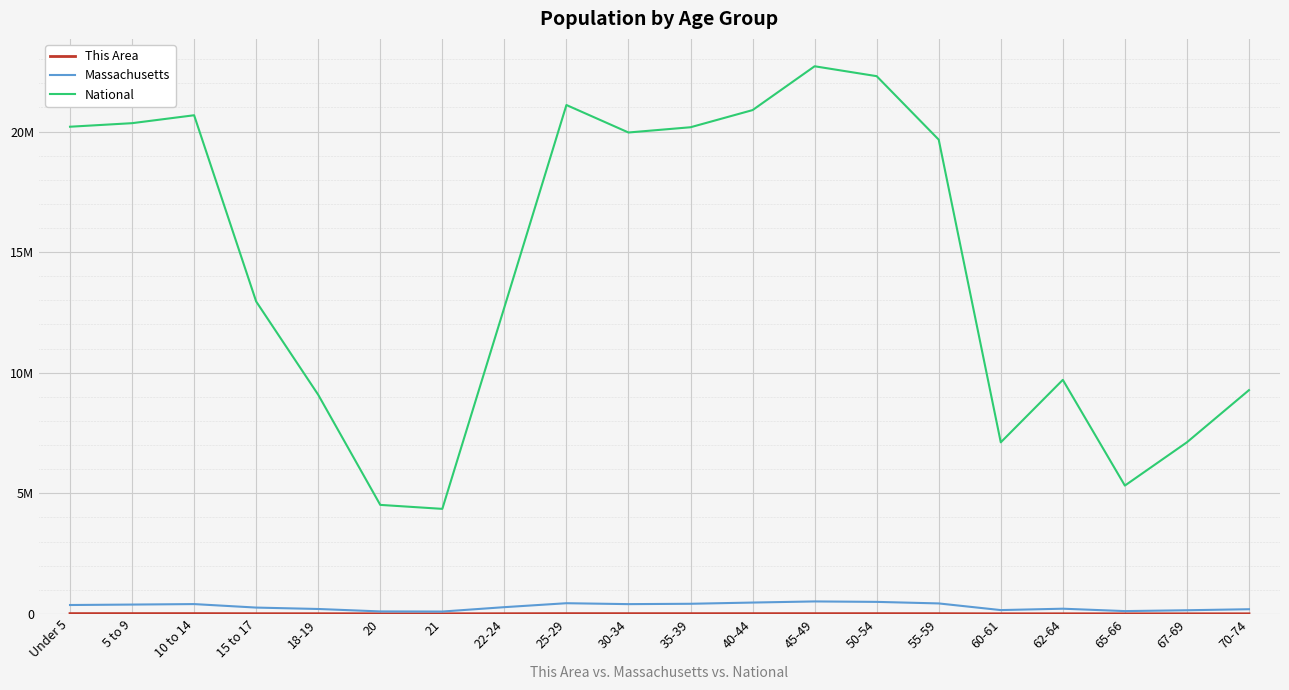

Reading left to right, extract all data points from this chart.

This Area: 11183	11095	11433	7617	6573	3264	3058	7128	10570	9866	9380	9606	9930	9780	8693	3004	4120	2218	2810	3491
Massachusetts: 367087	385687	405613	260536	202220	101248	96372	278048	441525	403616	418195	468954	515434	497001	432822	156594	213953	114758	149701	192001
National: 20201362	20348657	20677194	12954254	9086089	4519129	4354294	12712576	21101849	19962099	20179642	20890964	22708591	22298125	19664805	7113727	9704197	5319902	7115361	9278166